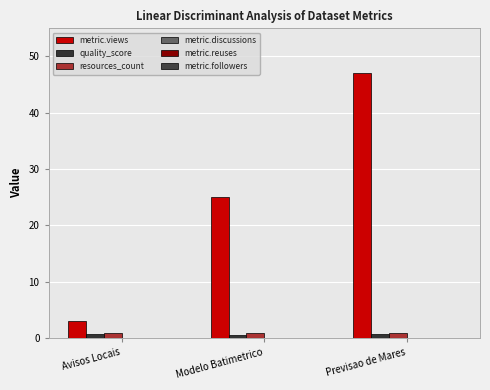

What is the difference between the highest and lowest values at Previsao de Mares?

46.3